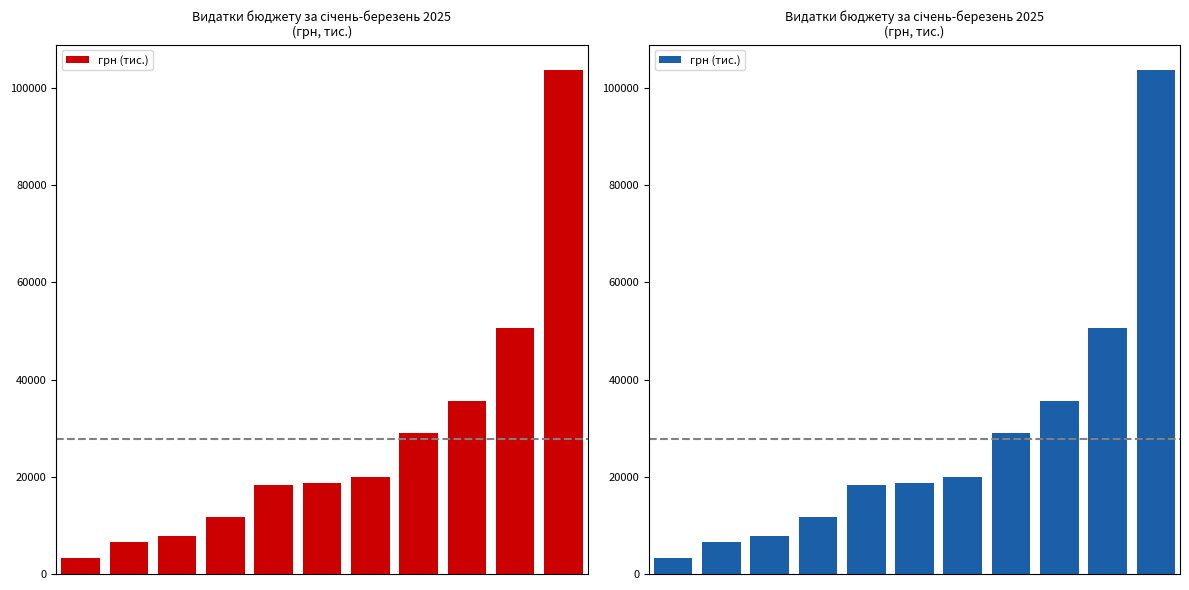

What is the difference between the values at 0 and 1?

3314.8